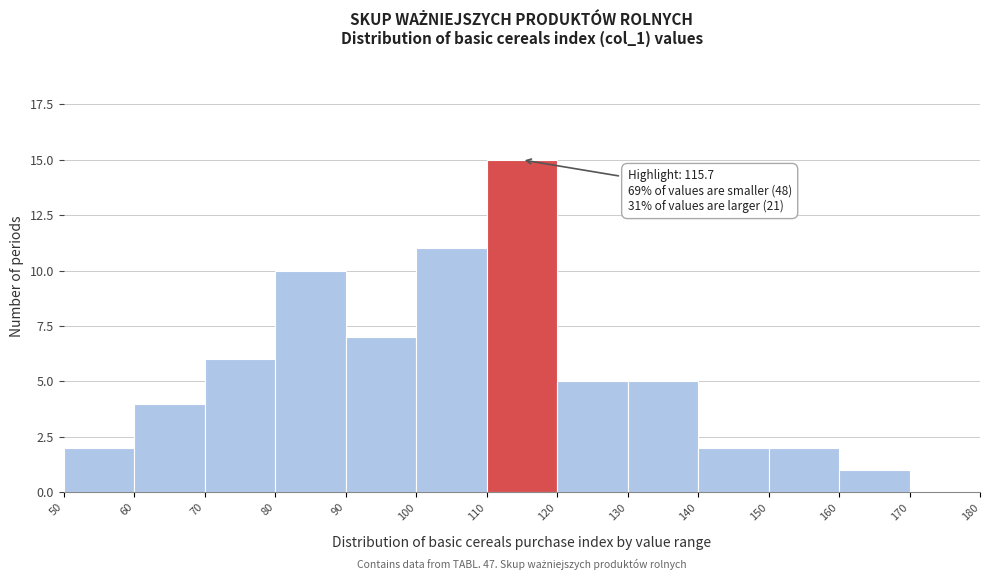

Over which range of the x-axis is the bar tallest?

110 to 120